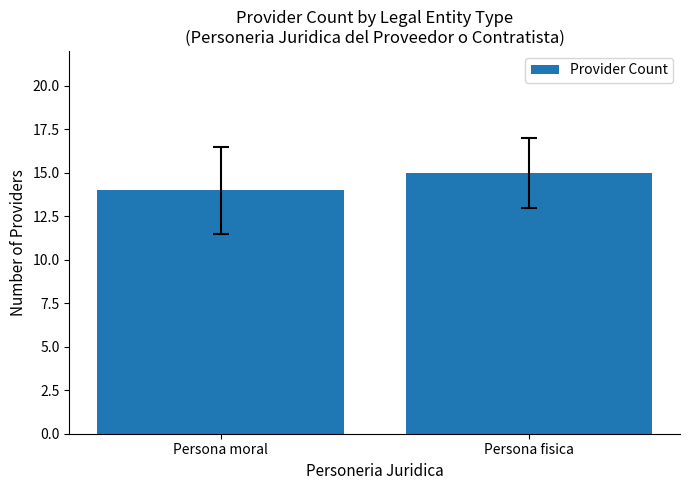

The value at Persona moral is 14. True or false?

True